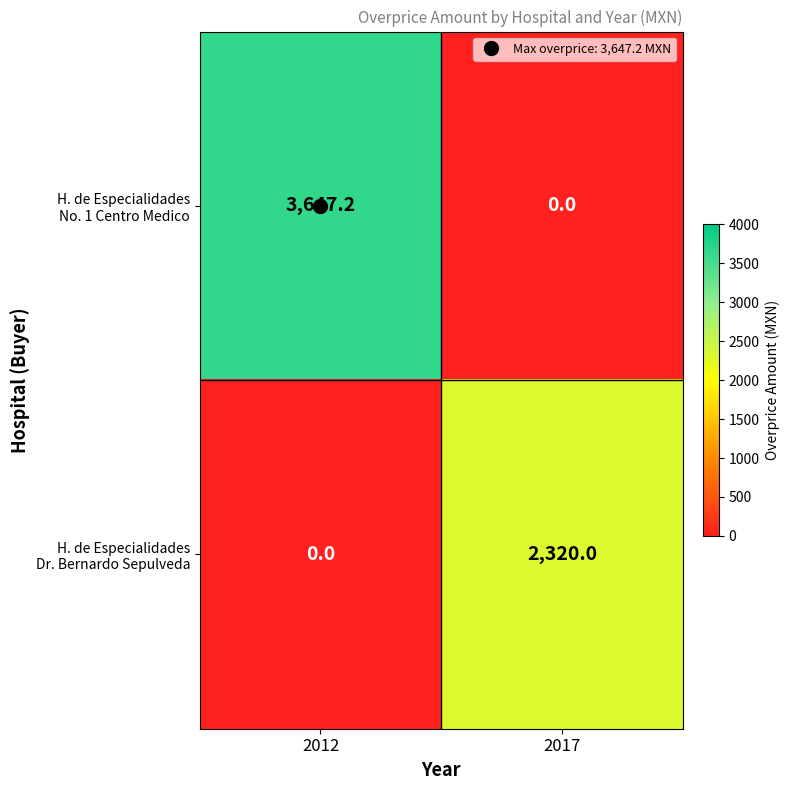

Which label corresponds to the largest value in the chart?

2012